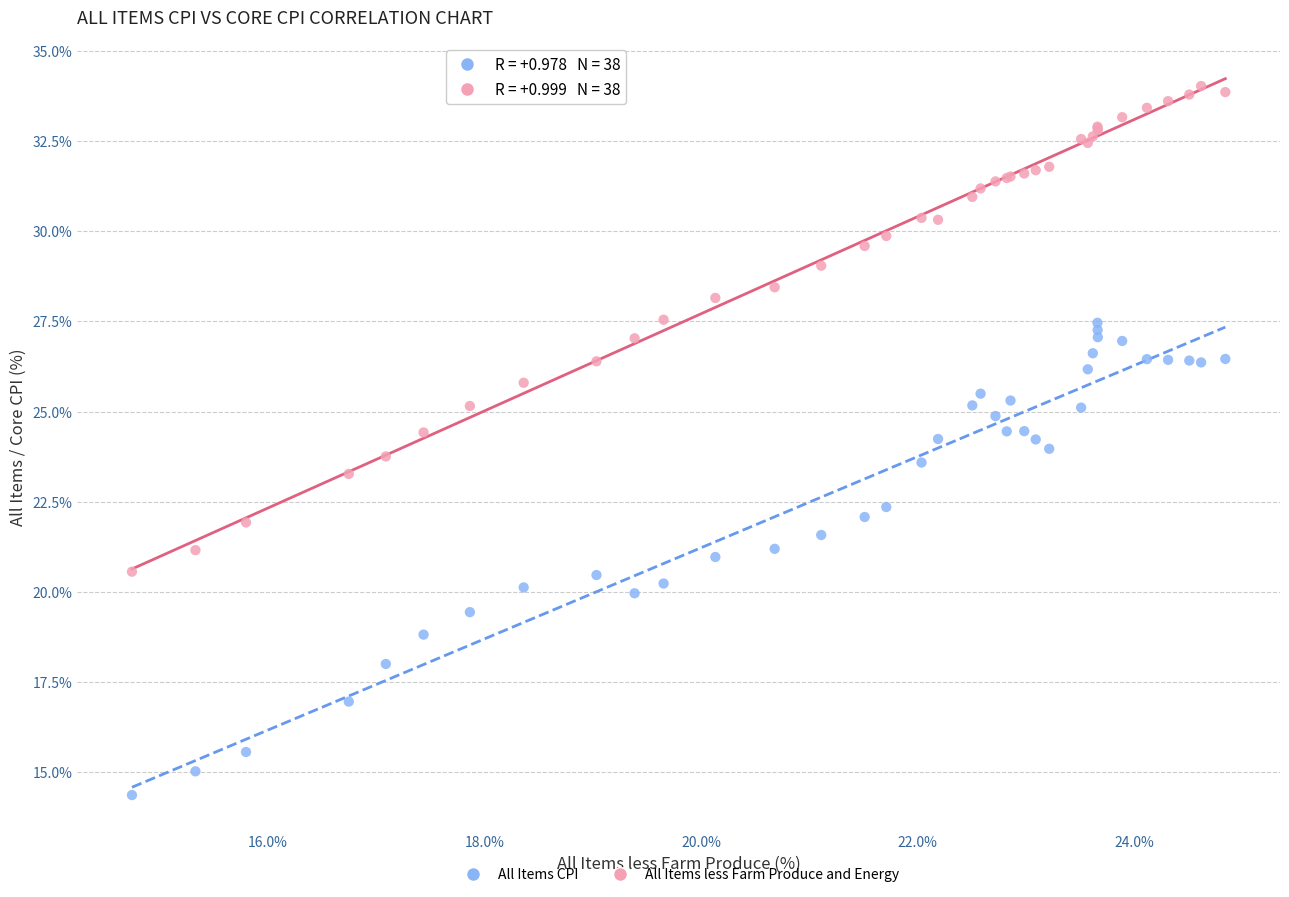

What is the X range (max minus min) for the scatter plot?

10.1